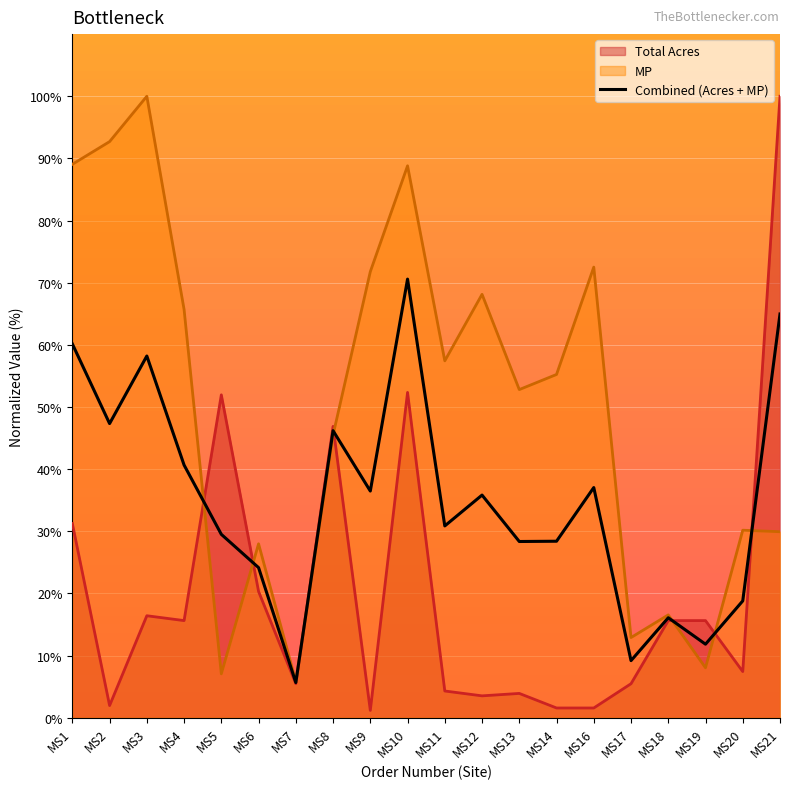

Reading left to right, extract all data points from this chart.

MS1=60.2	MS2=47.3	MS3=58.2	MS4=40.7	MS5=29.5	MS6=24.1	MS7=5.7	MS8=46.2	MS9=36.5	MS10=70.6	MS11=30.9	MS12=35.8	MS13=28.4	MS14=28.4	MS16=37.0	MS17=9.2	MS18=16.1	MS19=11.8	MS20=18.8	MS21=65.0